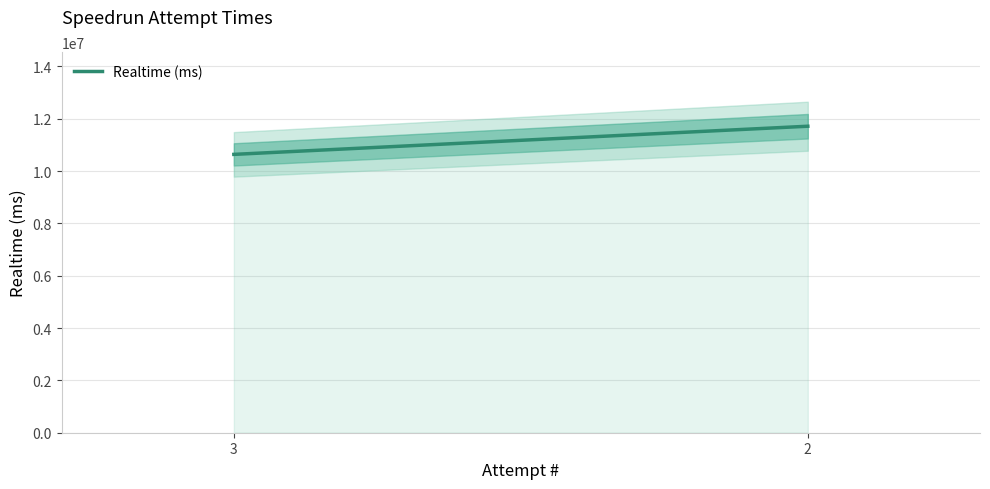

What is the value of the 1st point from the left?

10638618